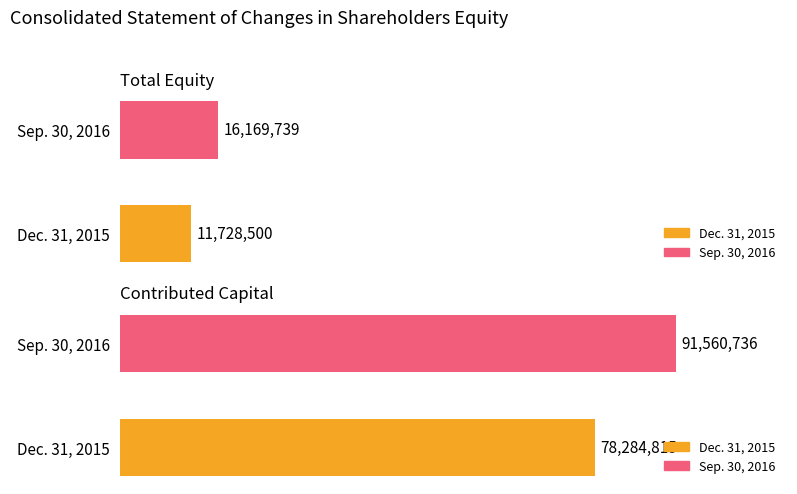

What is the label of the 1st bar from the right?

Sep. 30, 2016